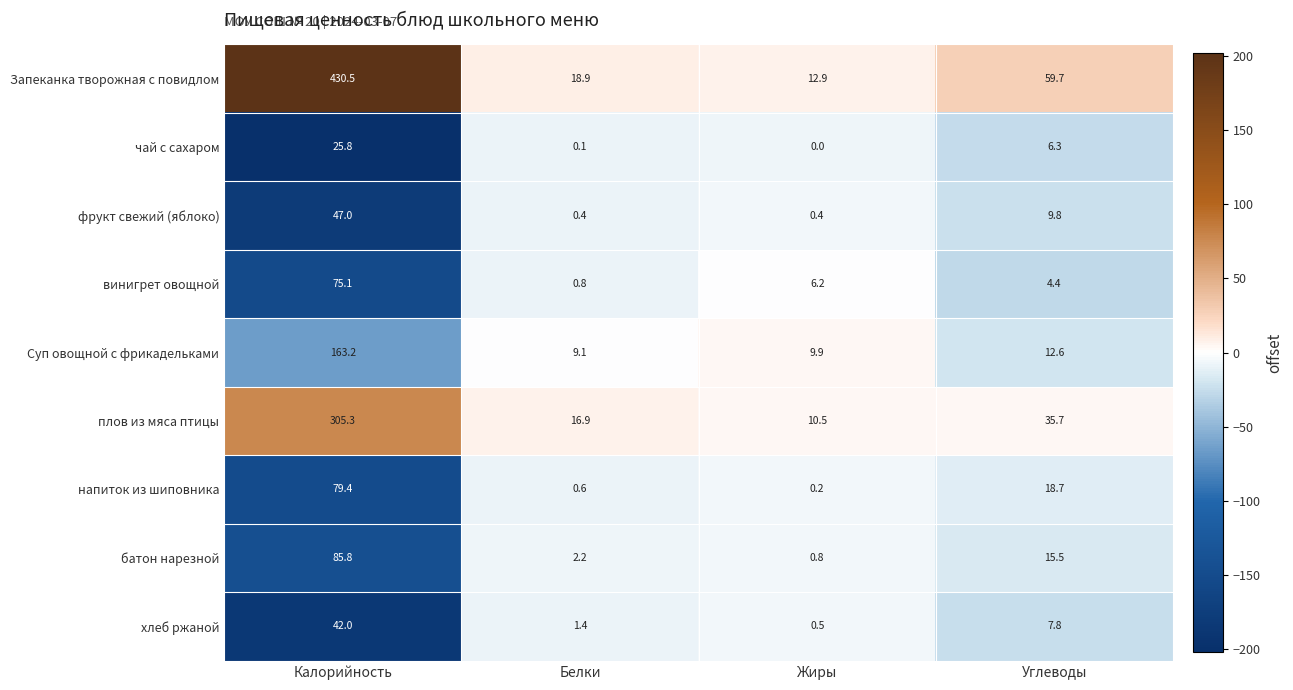

Which series has the widest spread of values?

Запеканка творожная с повидлом